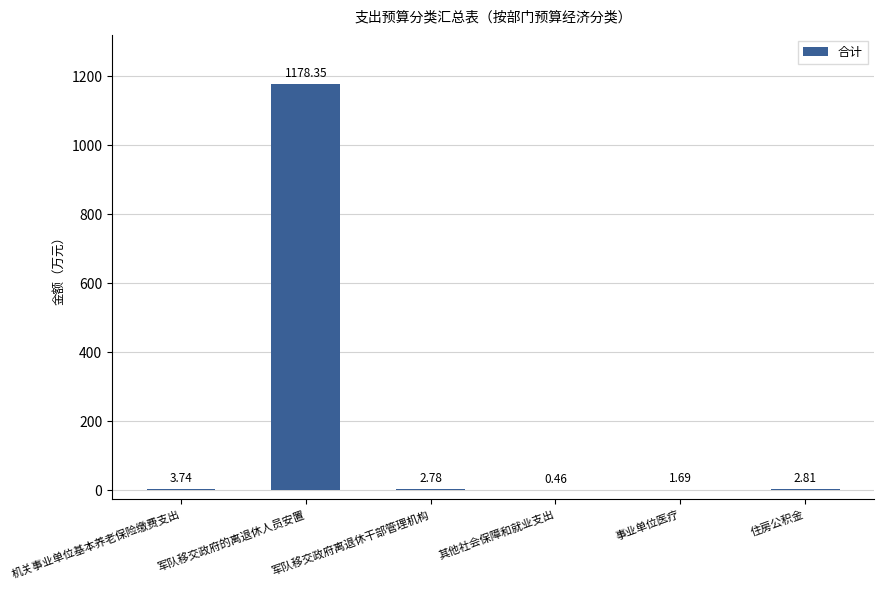

Which label corresponds to the largest value in the chart?

军队移交政府的离退休人员安置